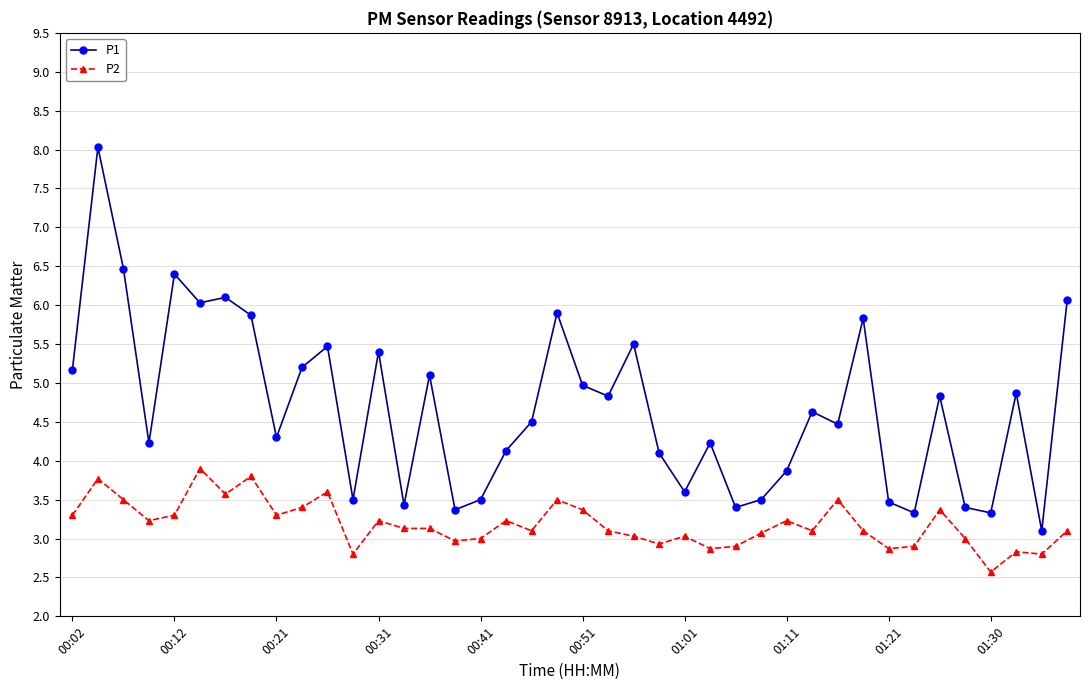

What is the lowest value of the P1 series?

3.1